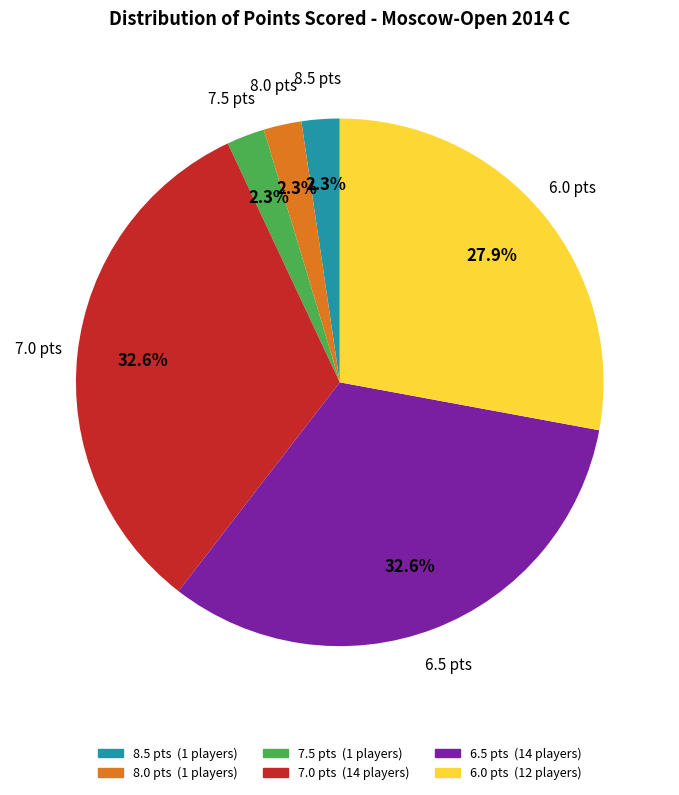

How many slices are in this pie chart?

6